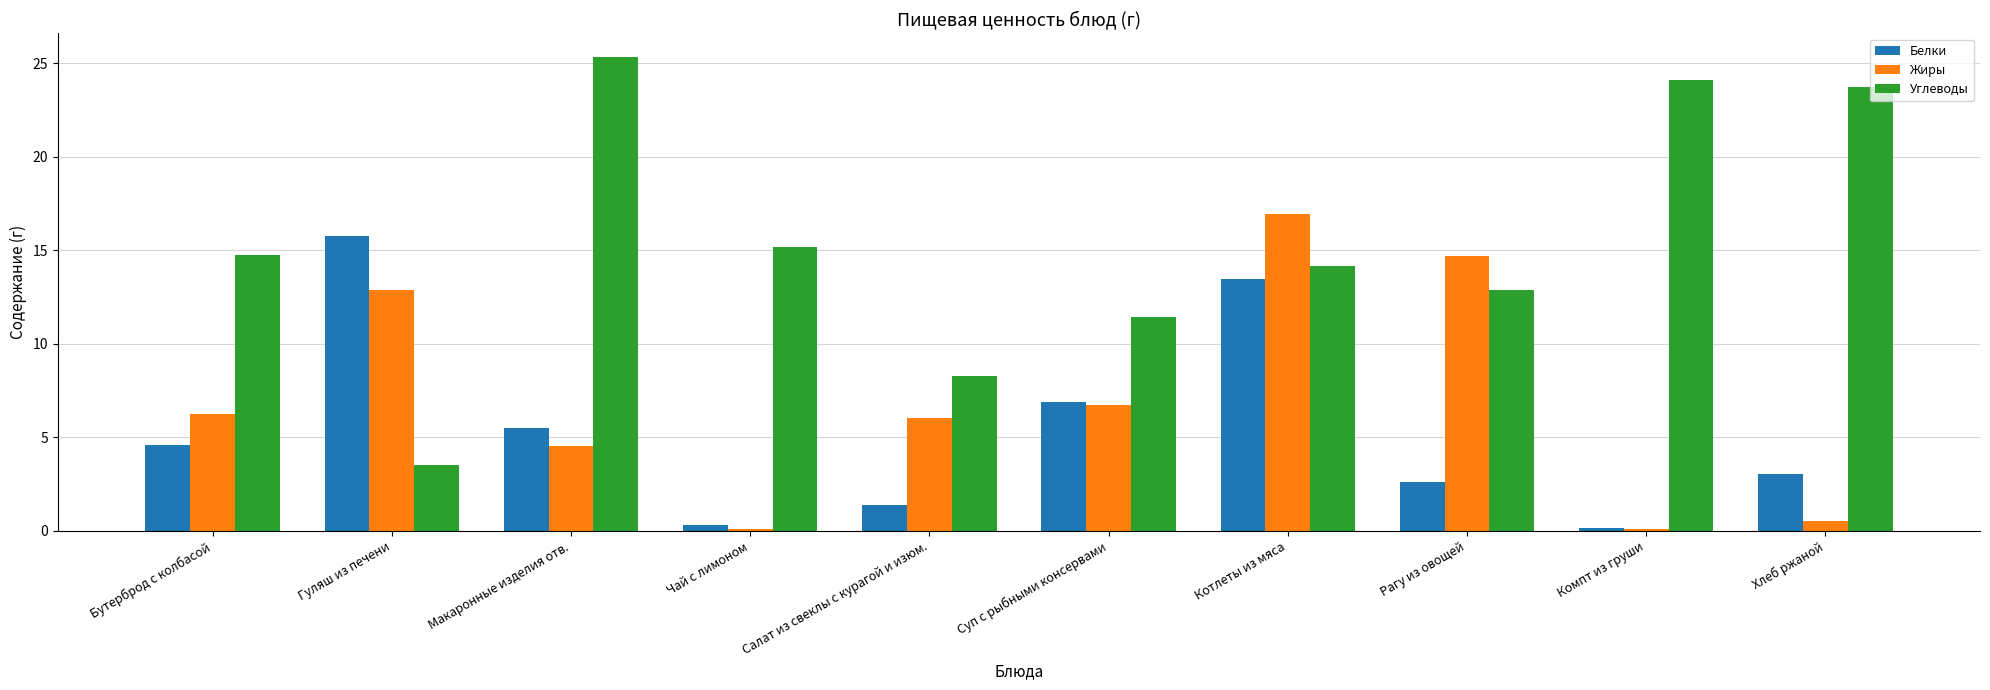

Rank the series by their average value, from lowest to highest.

Белки, Жиры, Углеводы